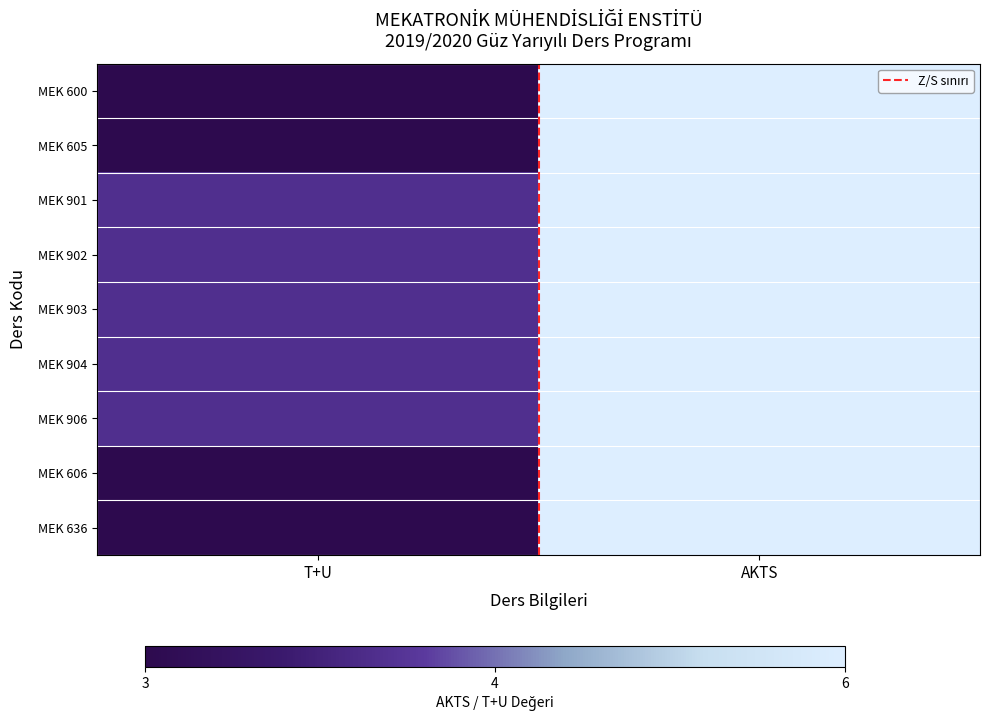

How many categories are shown in the chart?

2